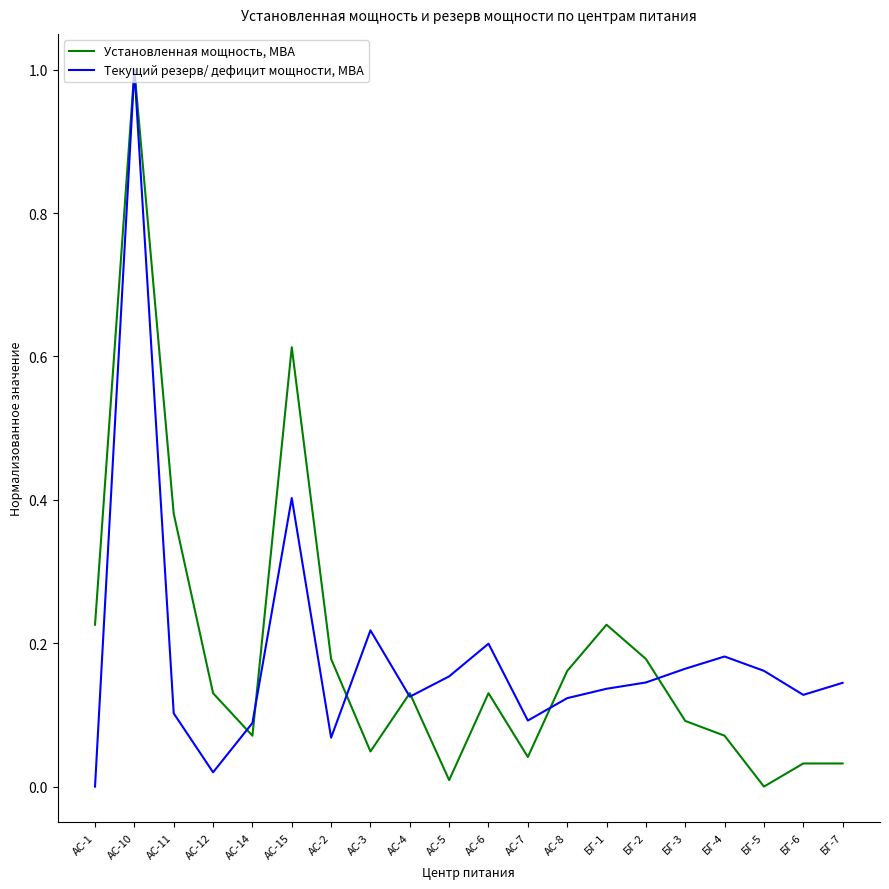

At which category is the sum across all series the highest?

АС-10